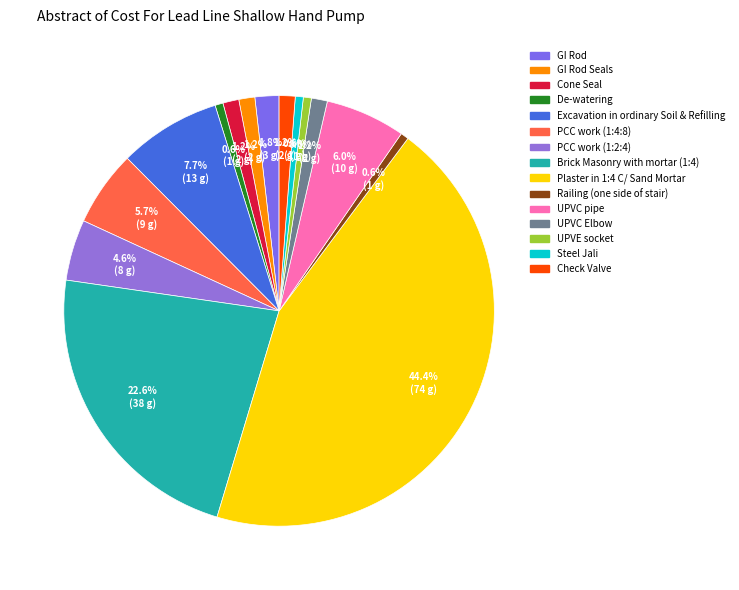

What is the smallest slice in the pie chart?

De-watering